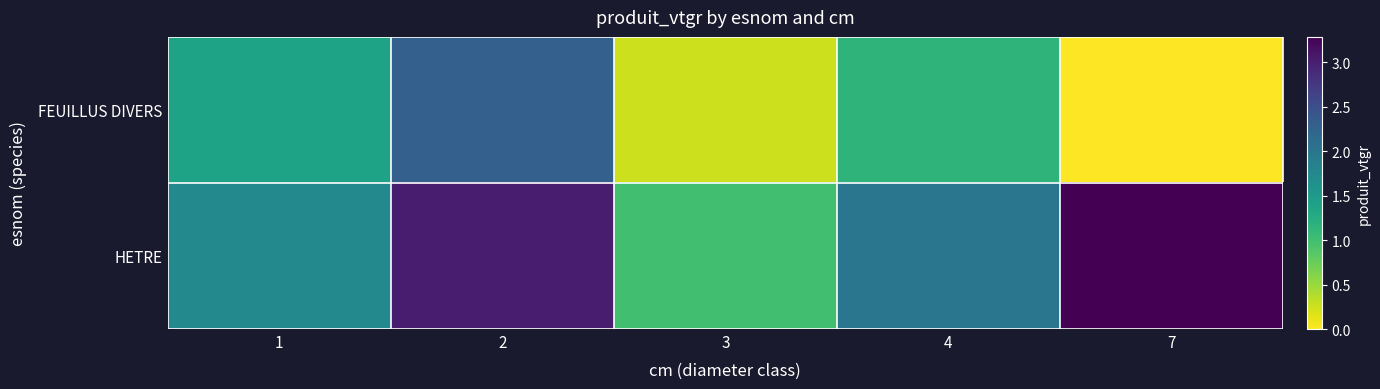

List the series in order of their overall mean, lowest first.

FEUILLUS DIVERS, HETRE